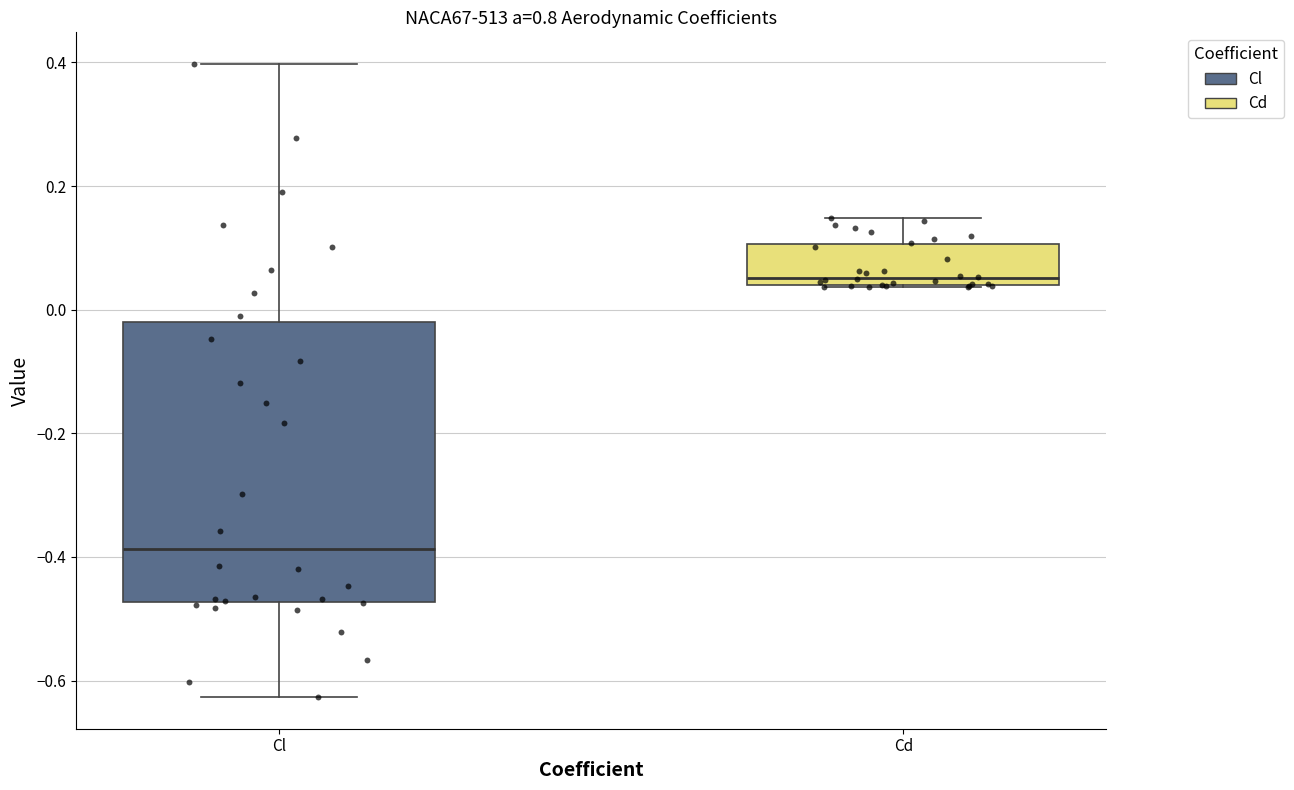

Where does the upper whisker of the box for Cl end on the y-axis? The values are not printed on the chart, so give them approximately, as read against the axis.

0.40